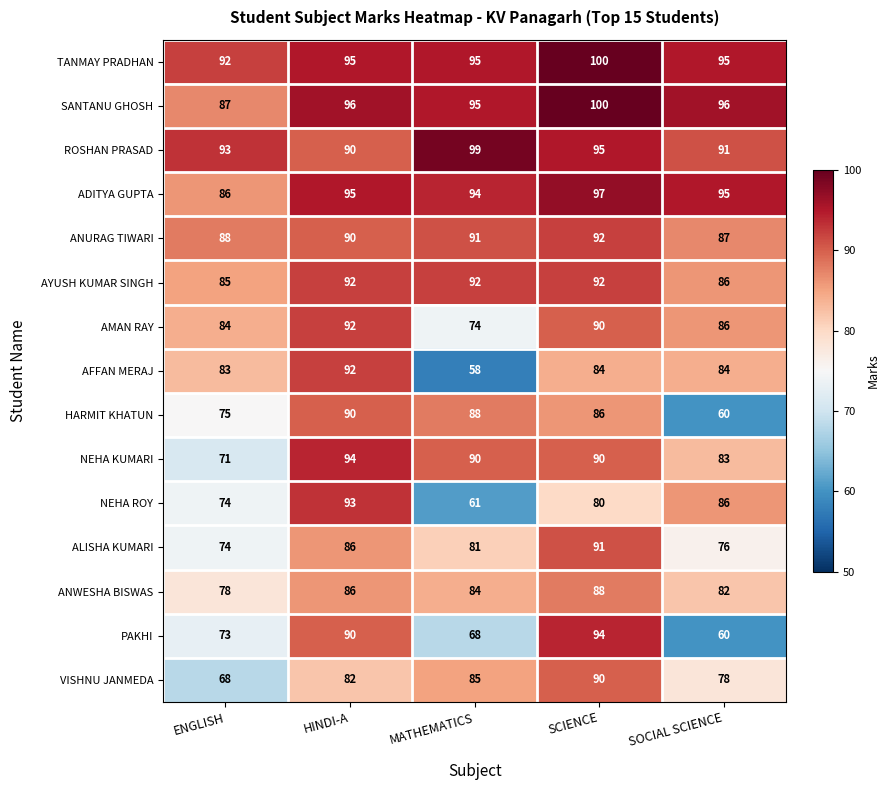

Between ENGLISH and SOCIAL SCIENCE, which series saw the biggest shift?

HARMIT KHATUN